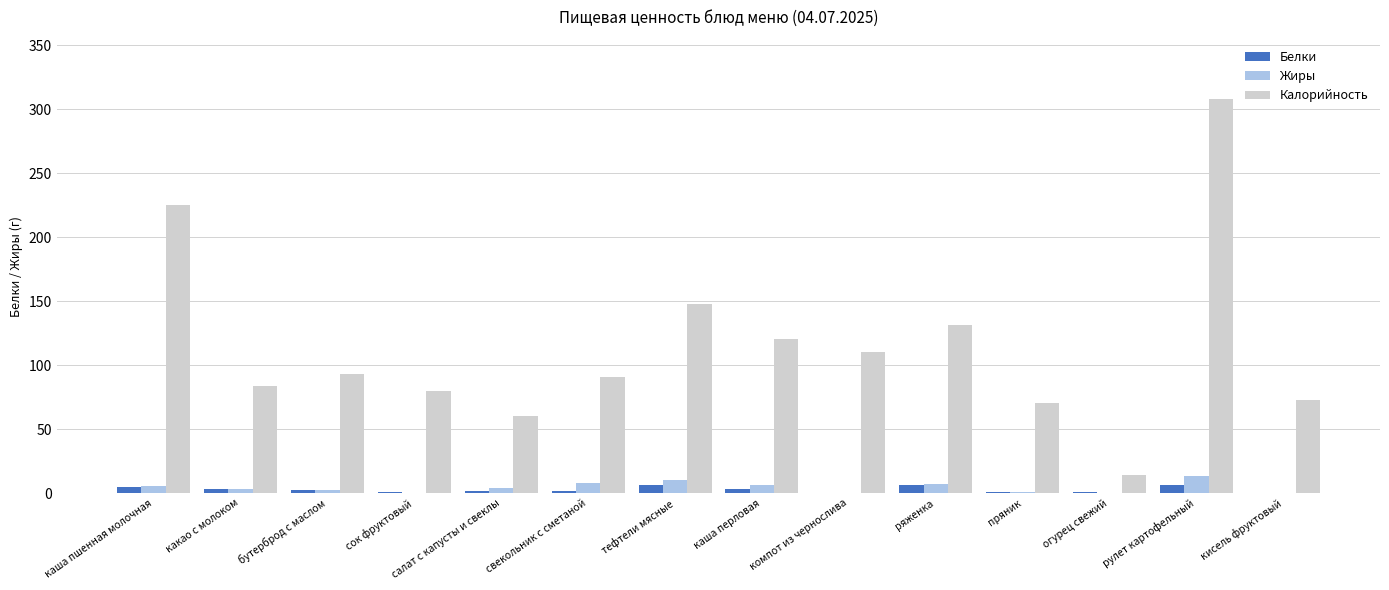

What is the average value of the Жиры series?

4.3